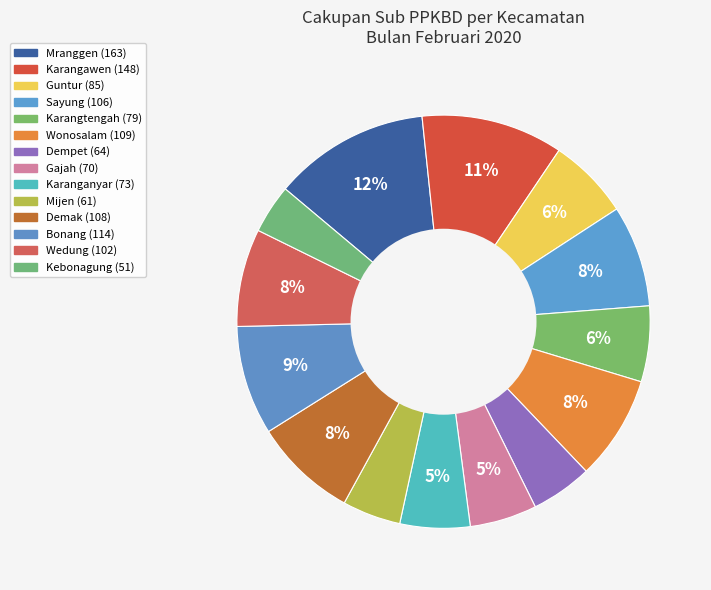

Count the number of slices in the pie.

14